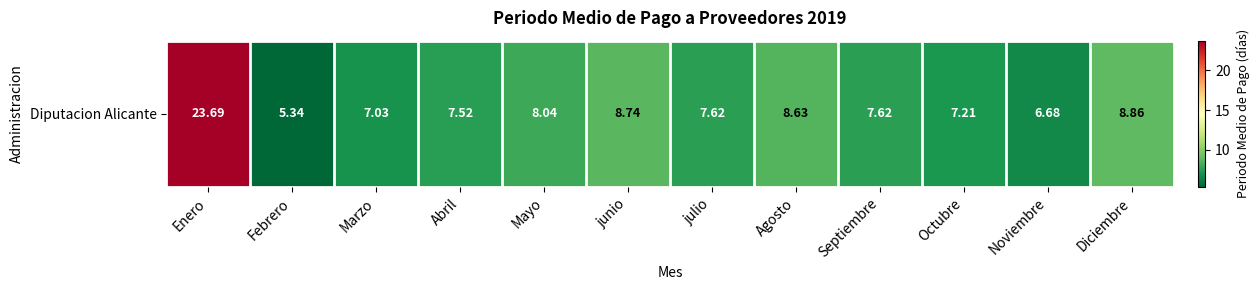

Approximately how many times larger is the value at Octubre compared to Abril?

1.0